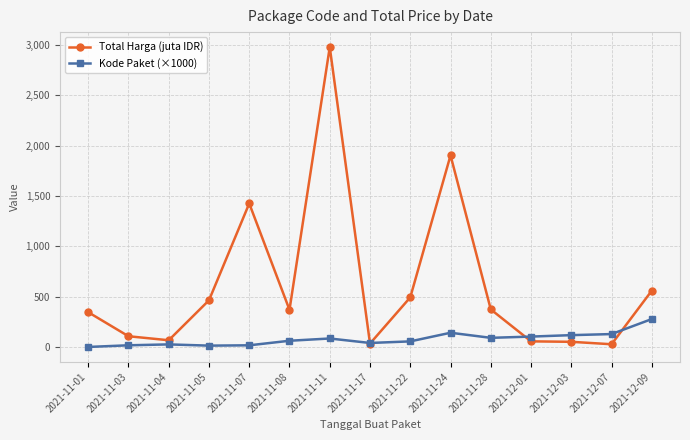

Rank the series by their maximum value, from highest to lowest.

Total Harga (juta IDR), Kode Paket (×1000)